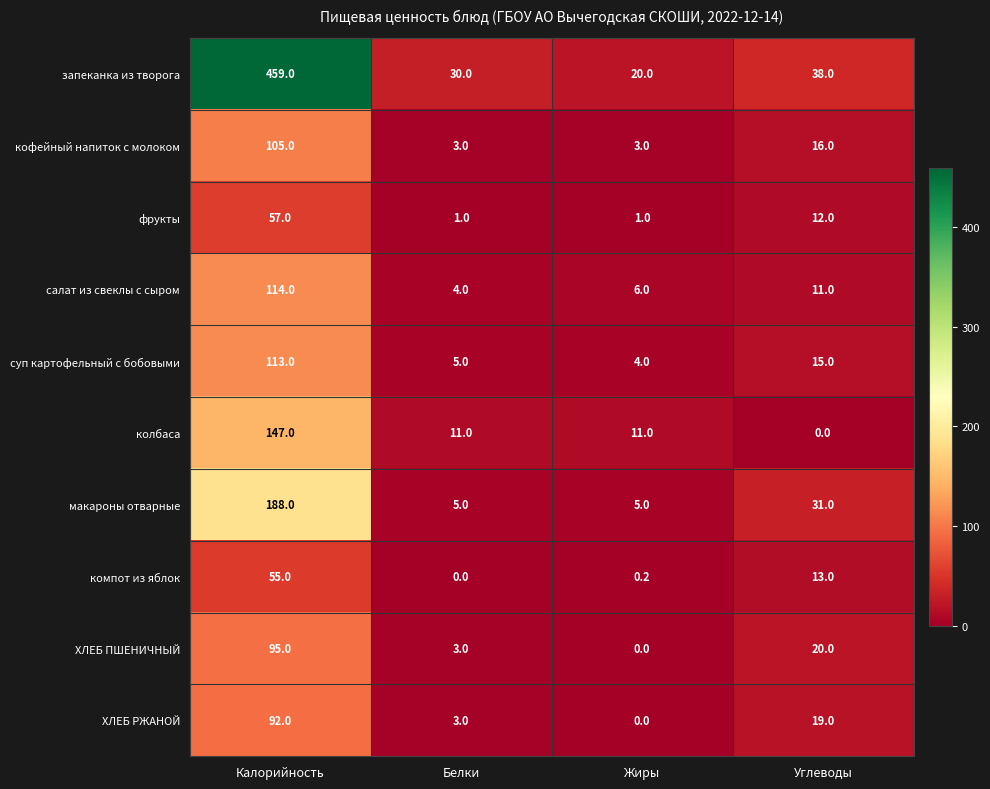

How many distinct data groups are displayed?

10